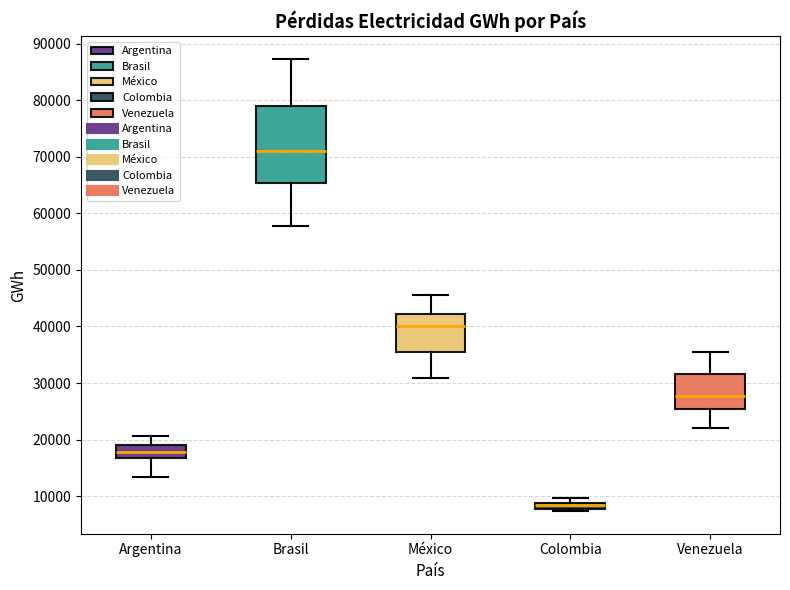

Comparing the boxes themselves (not the whiskers), which one is the tallest?

Brasil